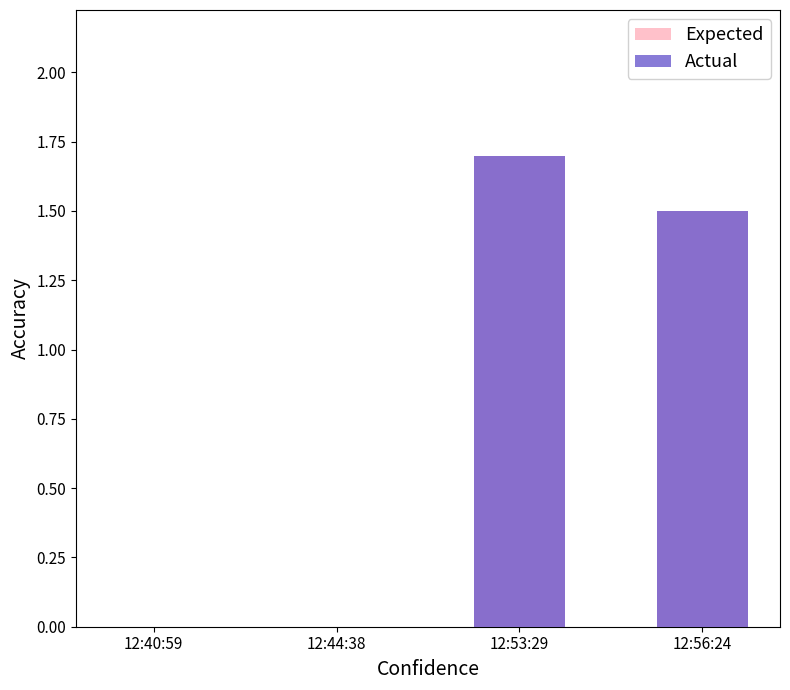

Reading left to right, what are all the values shown in this chart?

Expected: 0.0	0.0	1.7	1.5
Actual: 0.0	0.0	1.7	1.5